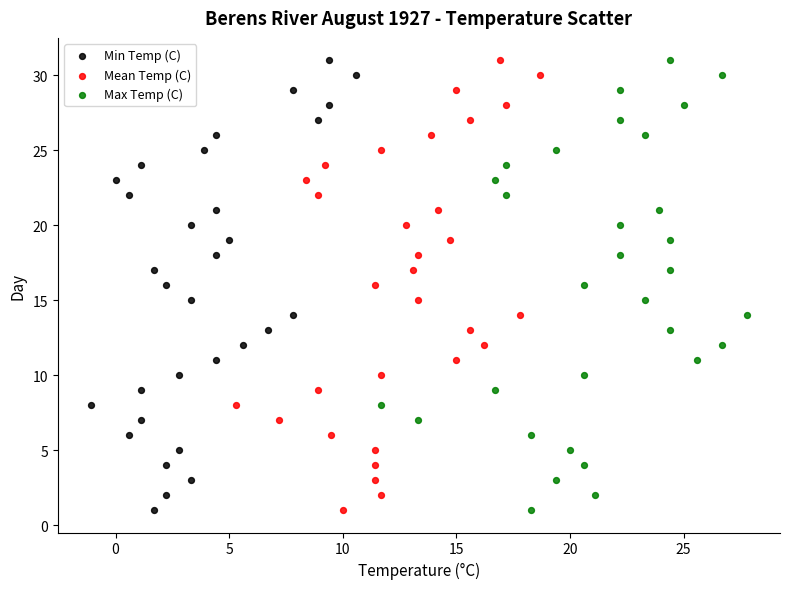

What are all the series names shown in the legend?

Min Temp (C), Mean Temp (C), Max Temp (C)